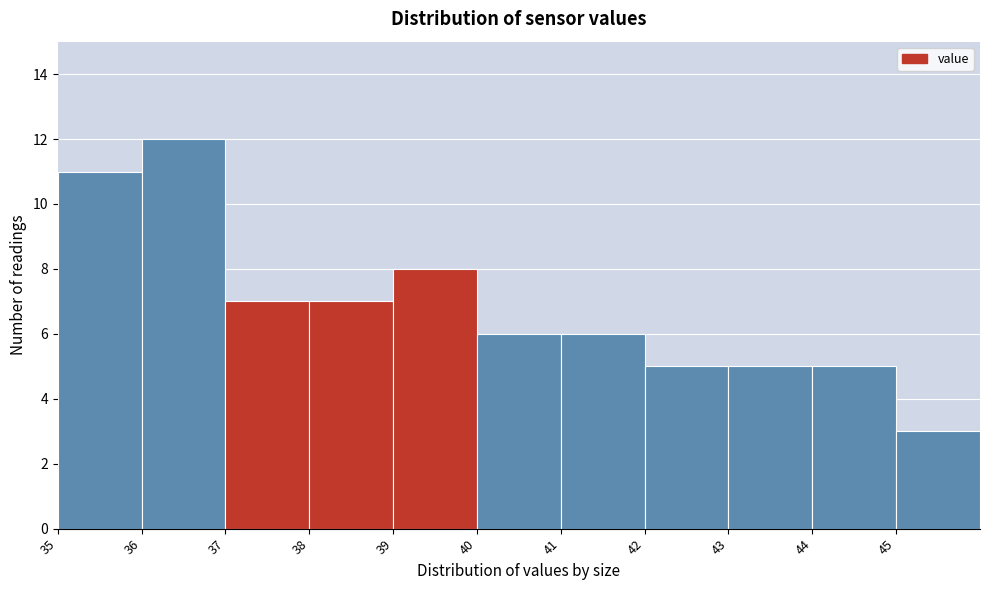

Reading left to right, transcribe this chart: for each bar, give the range it covers on the x-axis and its height. The values are not printed on the chart, so give them approximately, as read against the axis.

35 to 36: 11
36 to 37: 12
37 to 38: 7
38 to 39: 7
39 to 40: 8
40 to 41: 6
41 to 42: 6
42 to 43: 5
43 to 44: 5
44 to 45: 5
45 to 46: 3